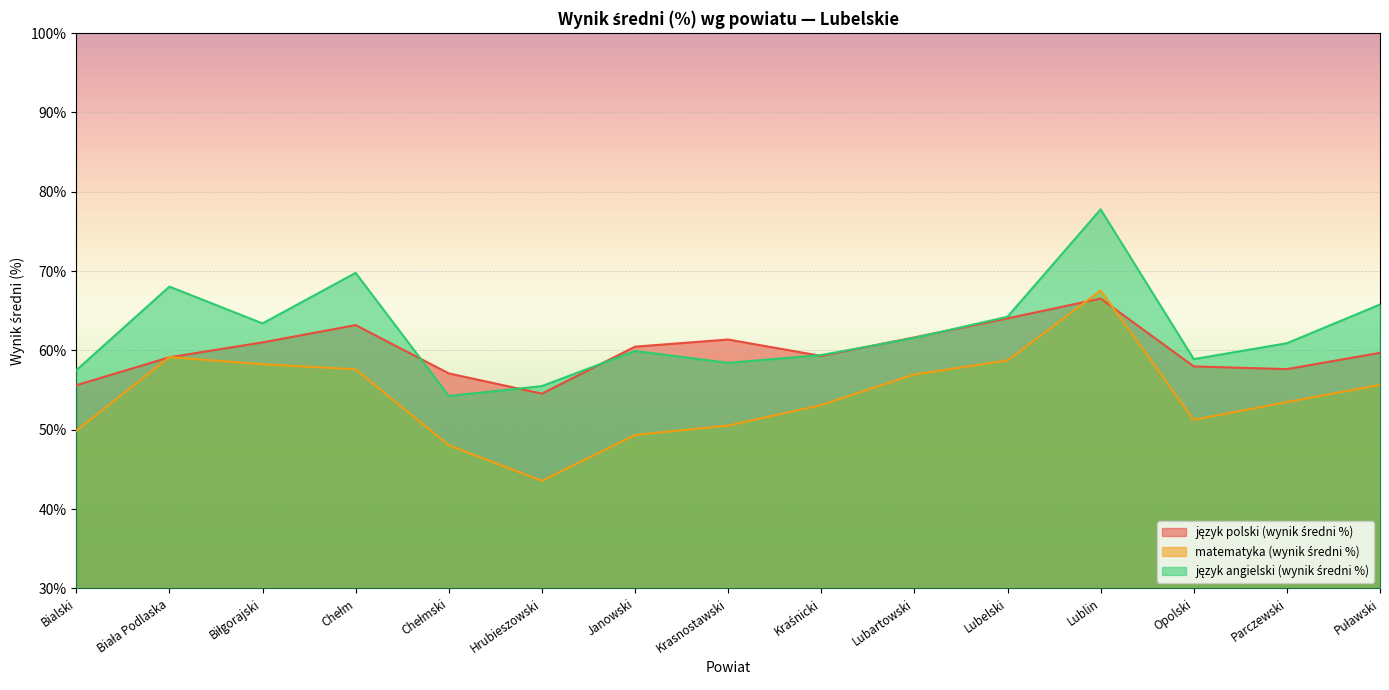

What is the difference between the język angielski (wynik średni %) values at Chełm and Parczewski?

8.9